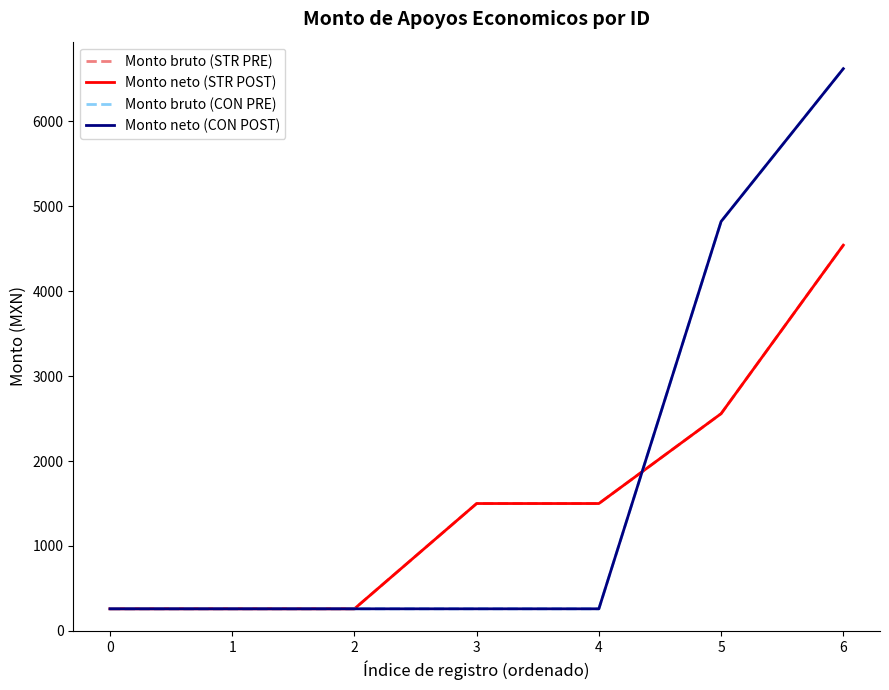

Is this an area chart (filled region under the line)?

No